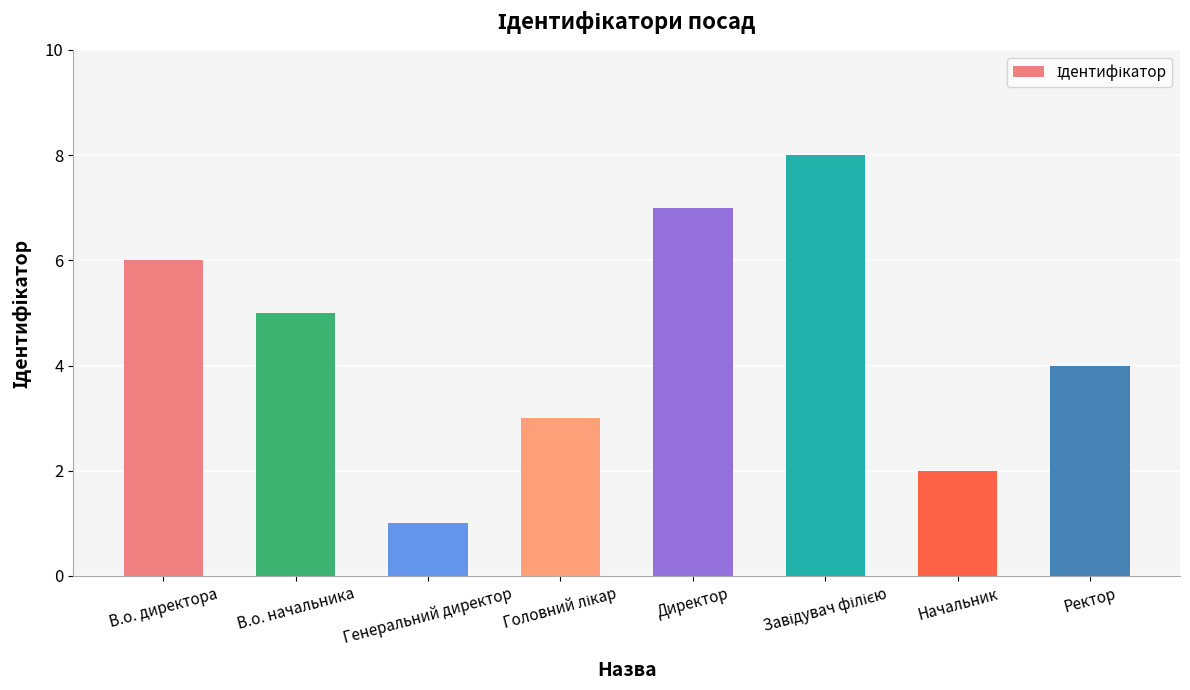

What position from the right is Директор?

4